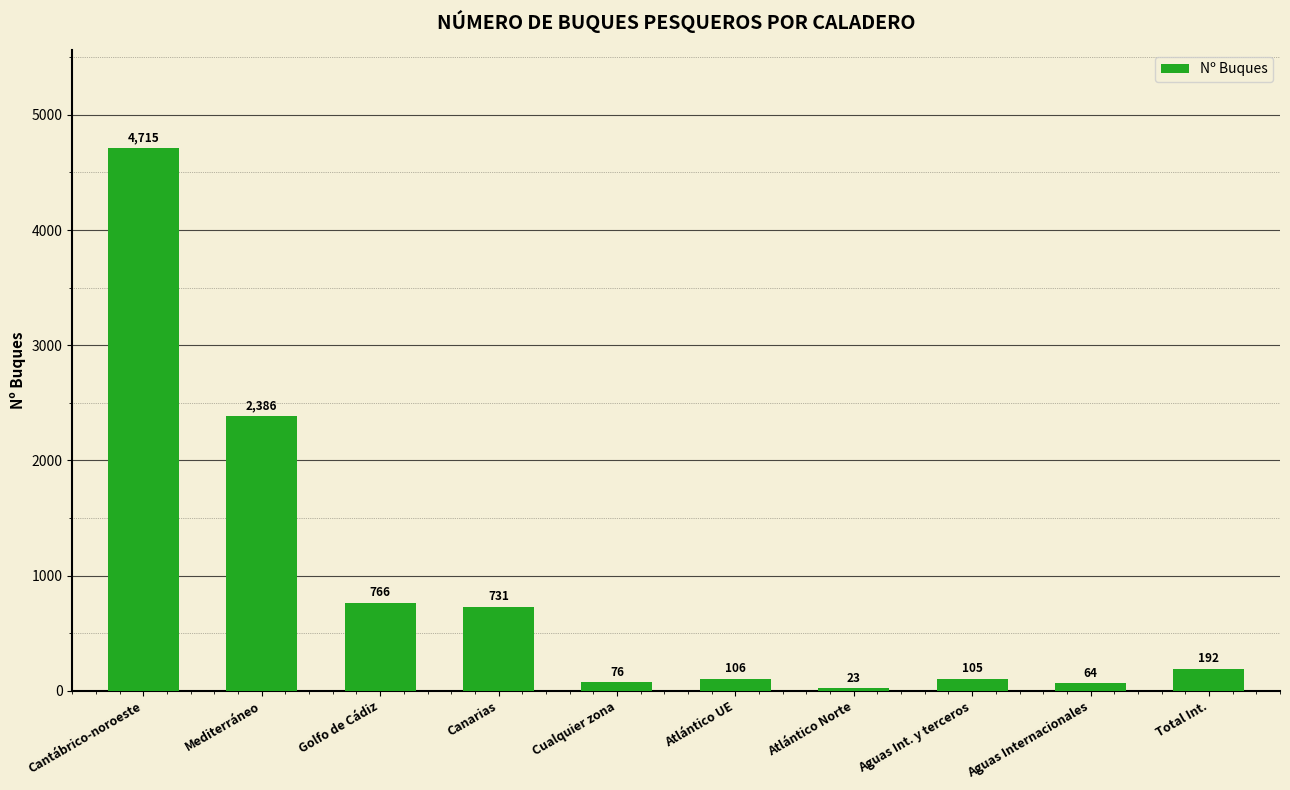

What is the value of the 4th bar from the left?

731